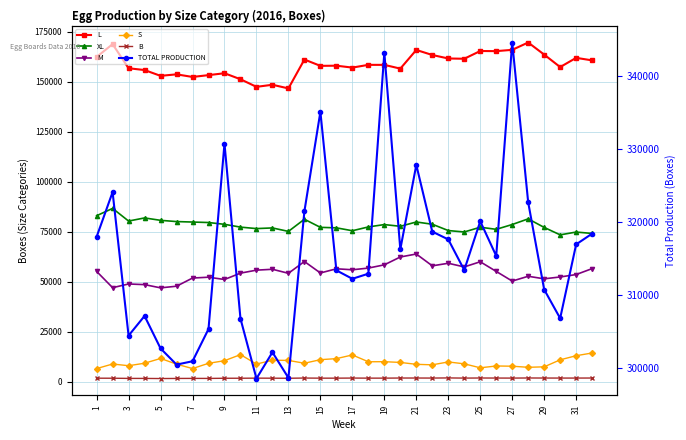

At which category is the sum across all series the highest?

18